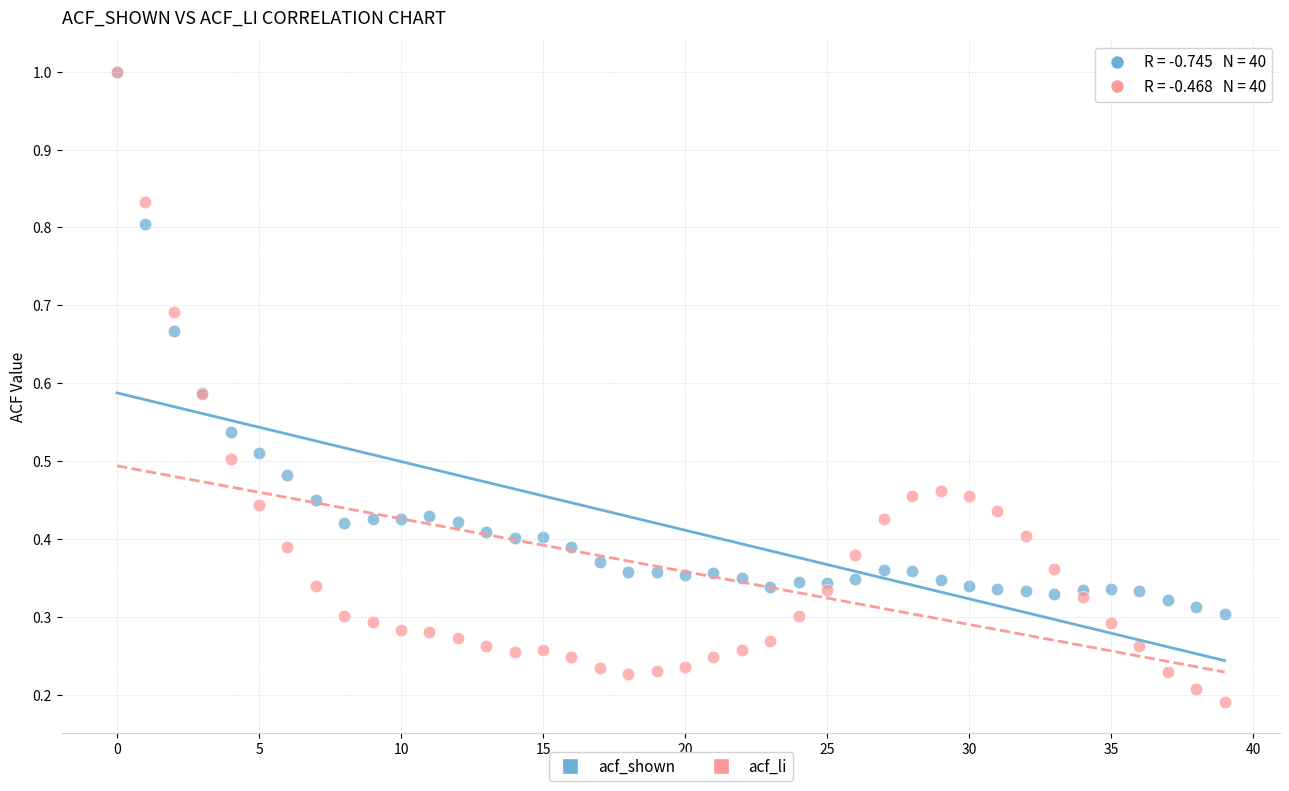

What are all the series names shown in the legend?

acf_shown, acf_li